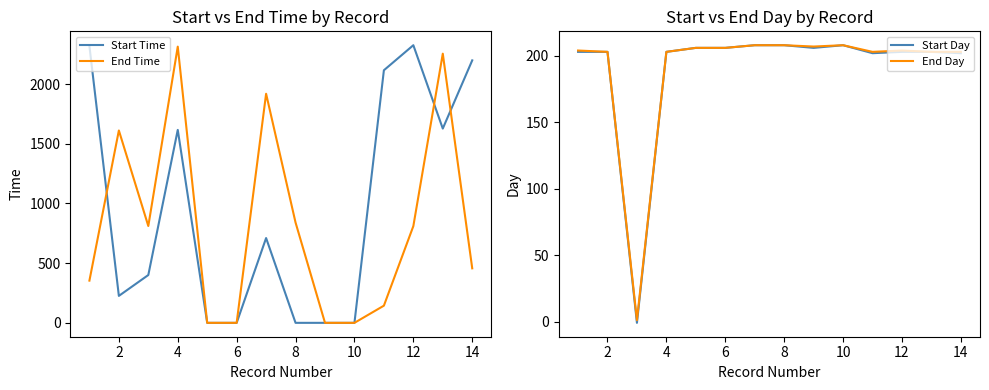

What is the maximum value for Start Time?

2327